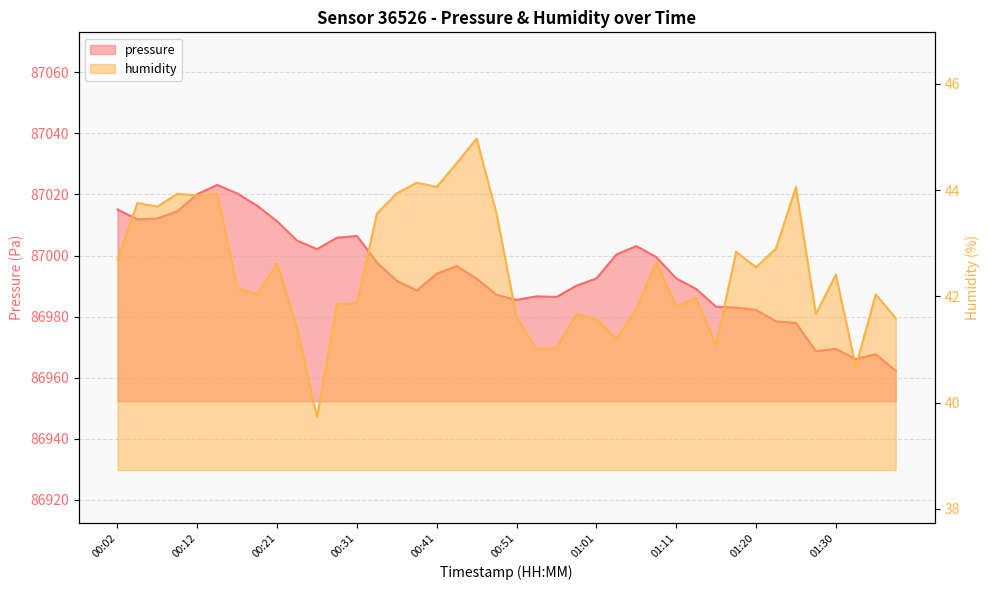

Is the value of pressure at 00:24 greater than the value of humidity at 01:15?

Yes